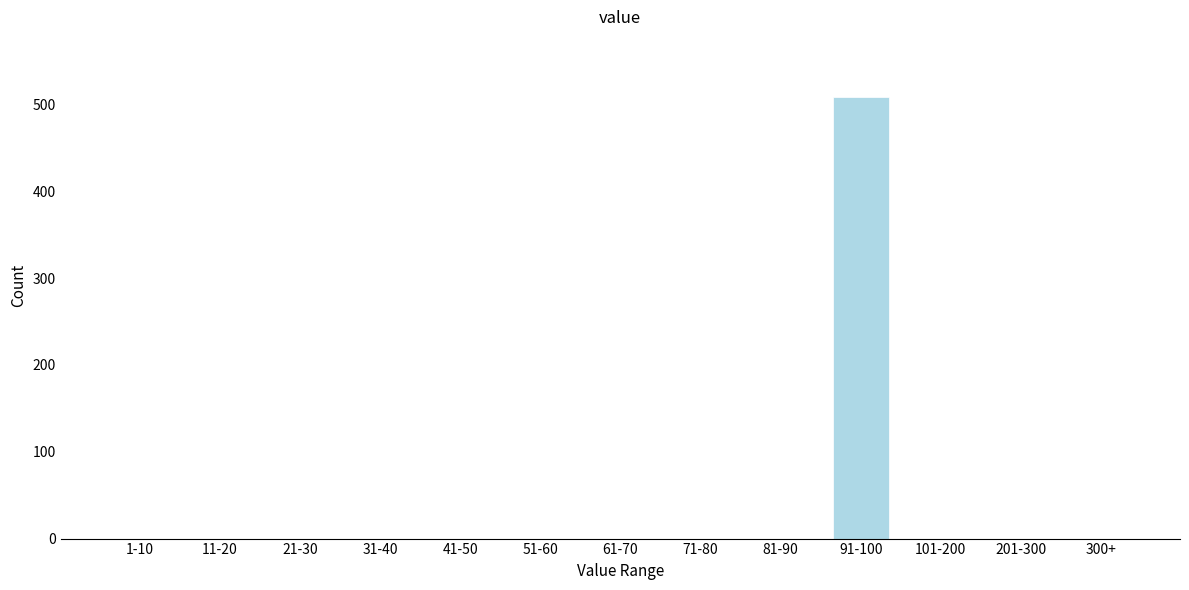

Reading left to right, transcribe all the data shown in this chart.

1-10=0	11-20=0	21-30=0	31-40=0	41-50=0	51-60=0	61-70=0	71-80=0	81-90=0	91-100=508	101-200=0	201-300=0	300+=0